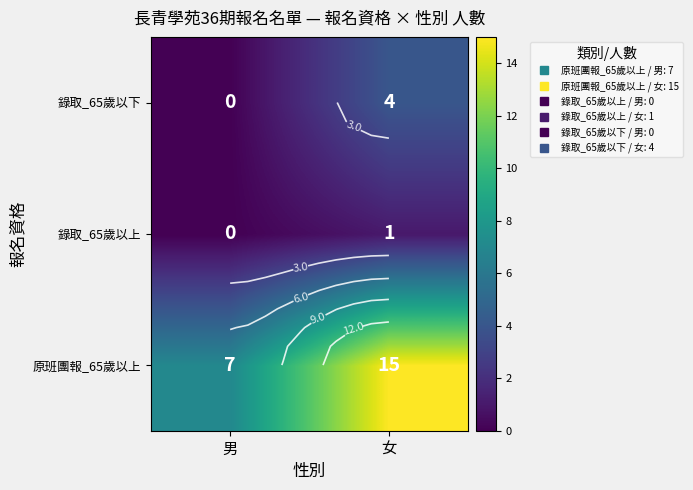

Which has a higher value, 女 or 男?

女